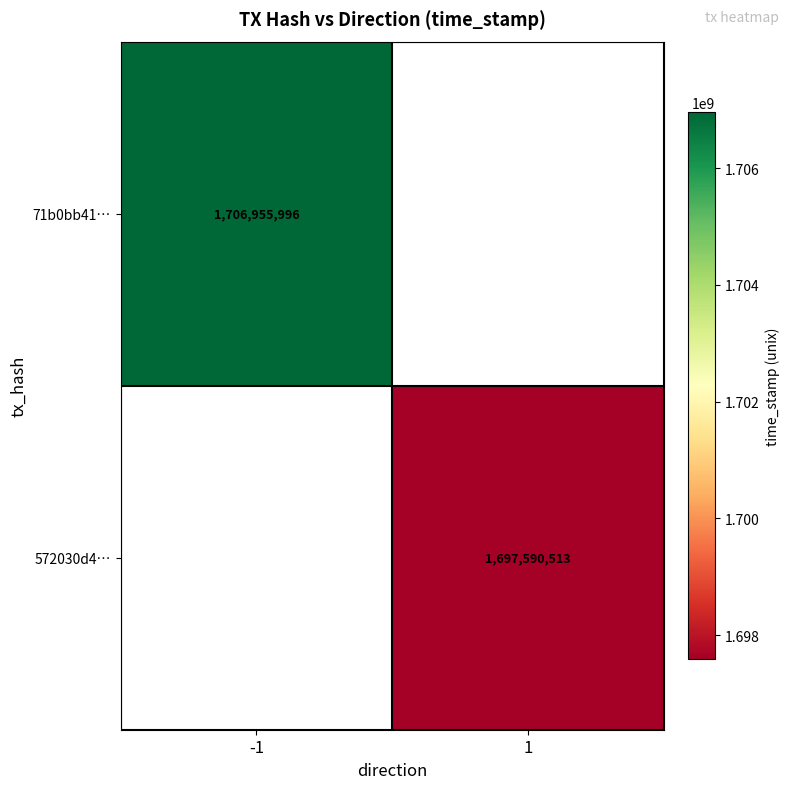

Is it true that 572030d4… equals 2511006242.0 at 1?

False